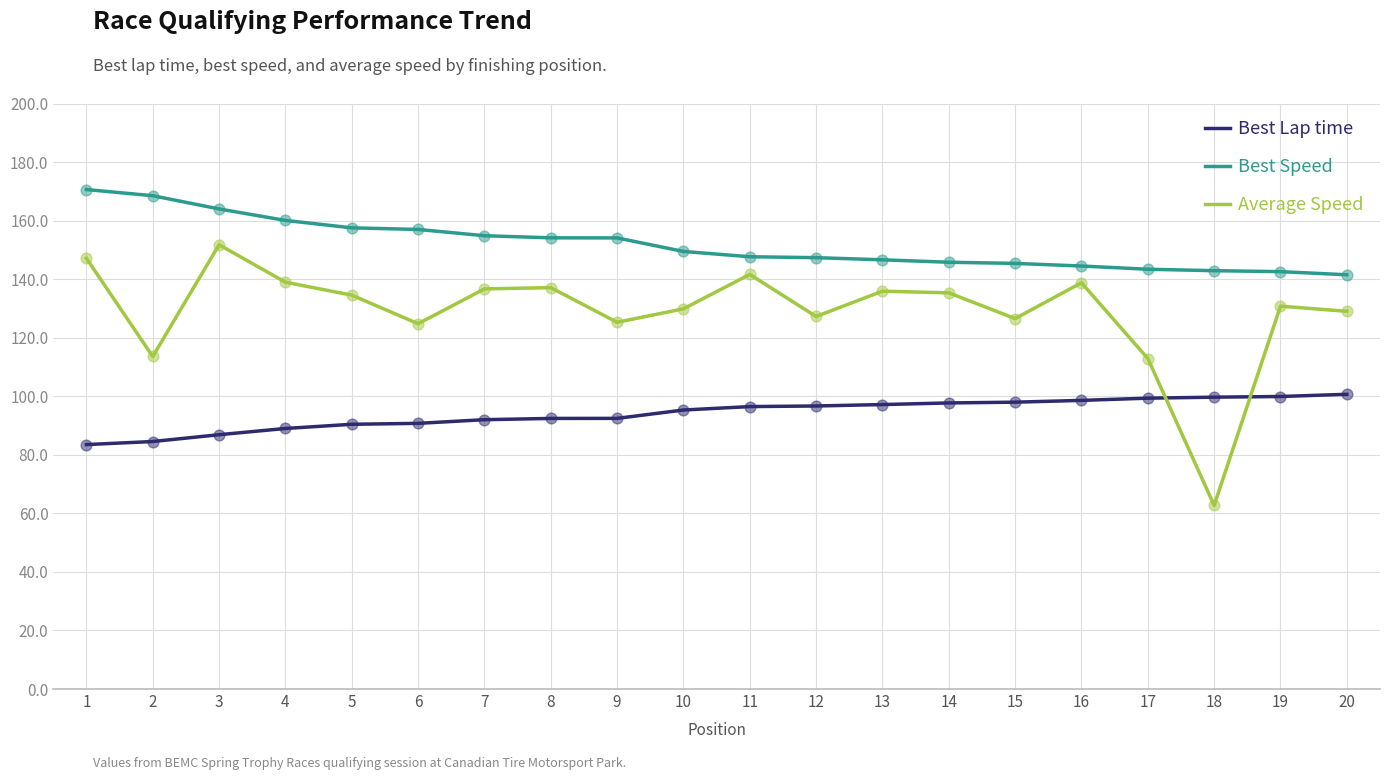

What is the spread (max minus min) of values at 17?

44.0